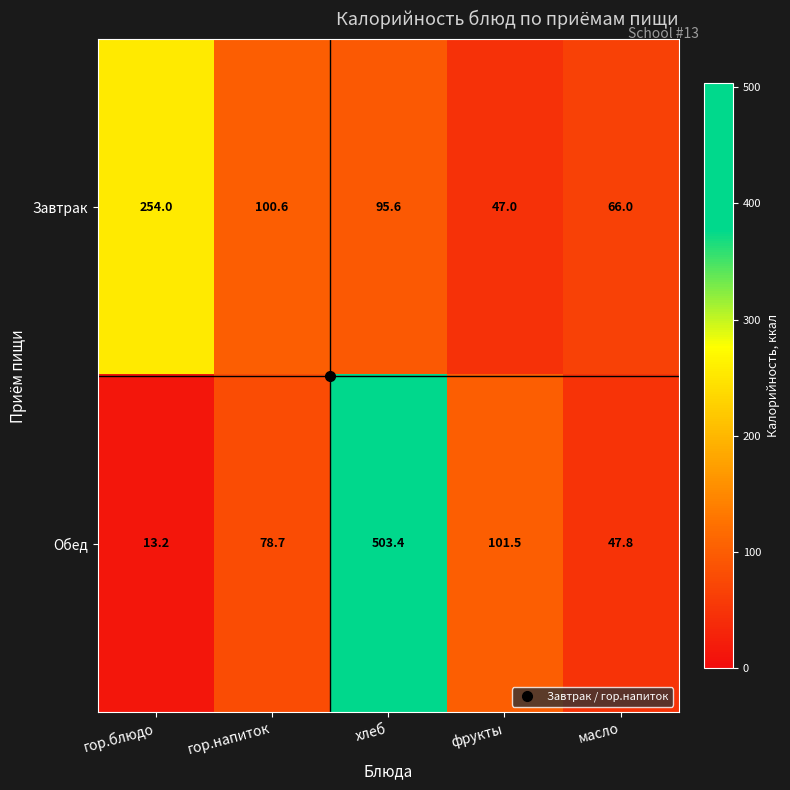

Where is Обед nearest to the value 258?

фрукты